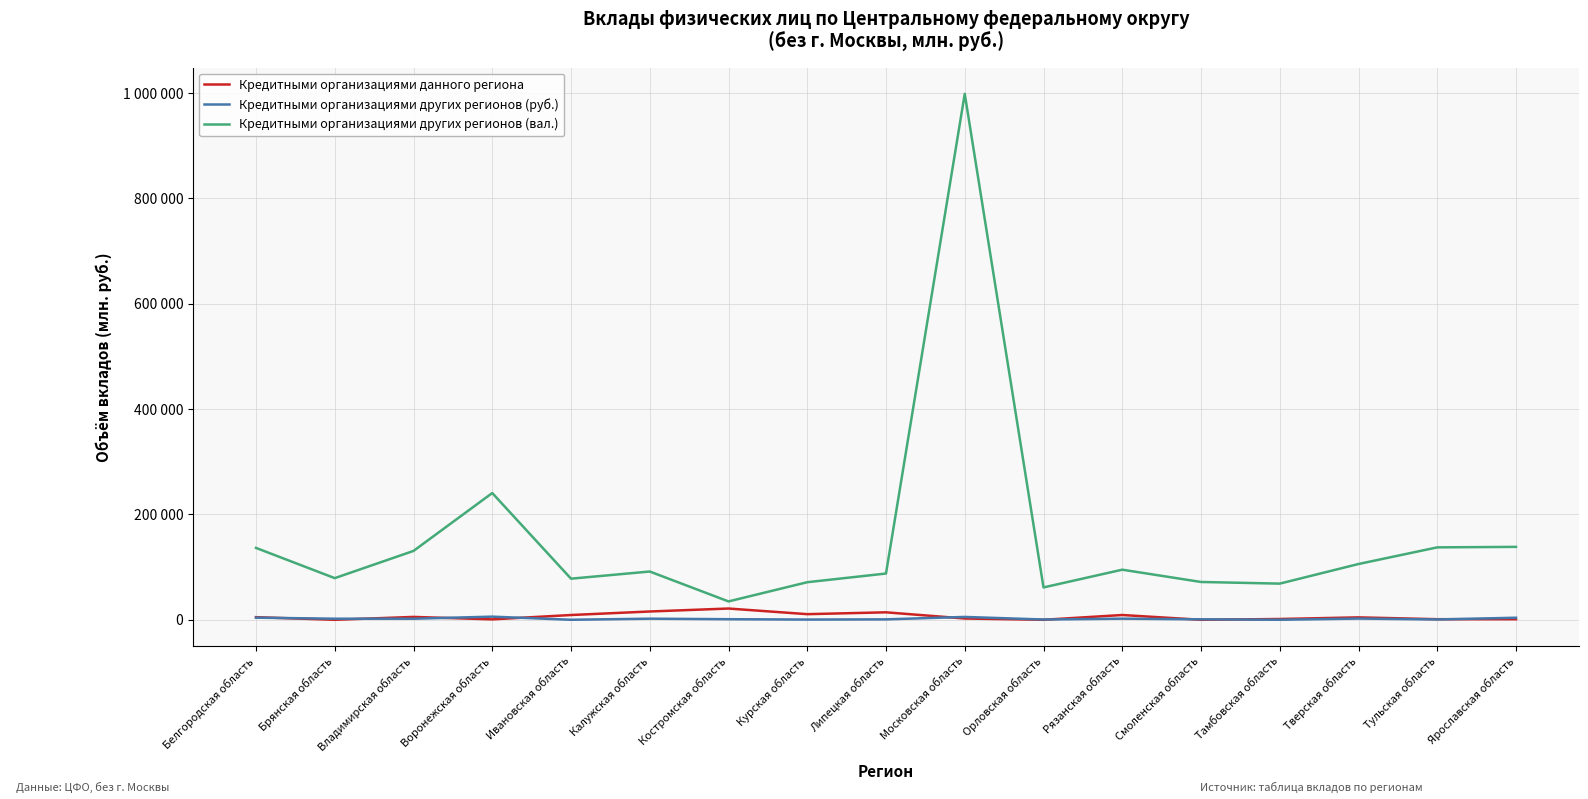

Where is the first local maximum for Кредитными организациями других регионов (руб.)?

Воронежская область